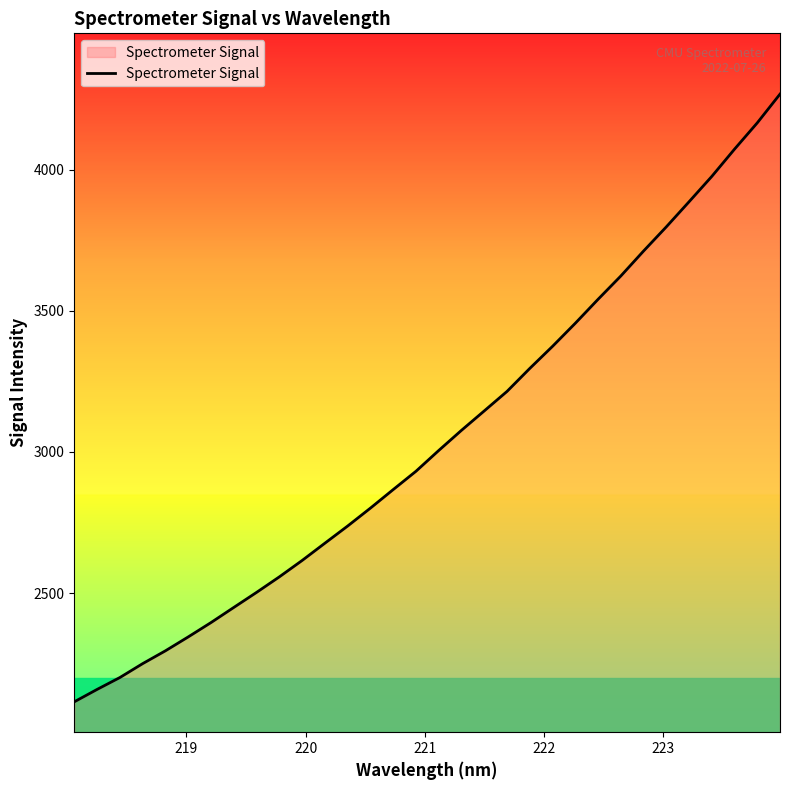

What is the difference between the maximum and minimum values?

2151.9